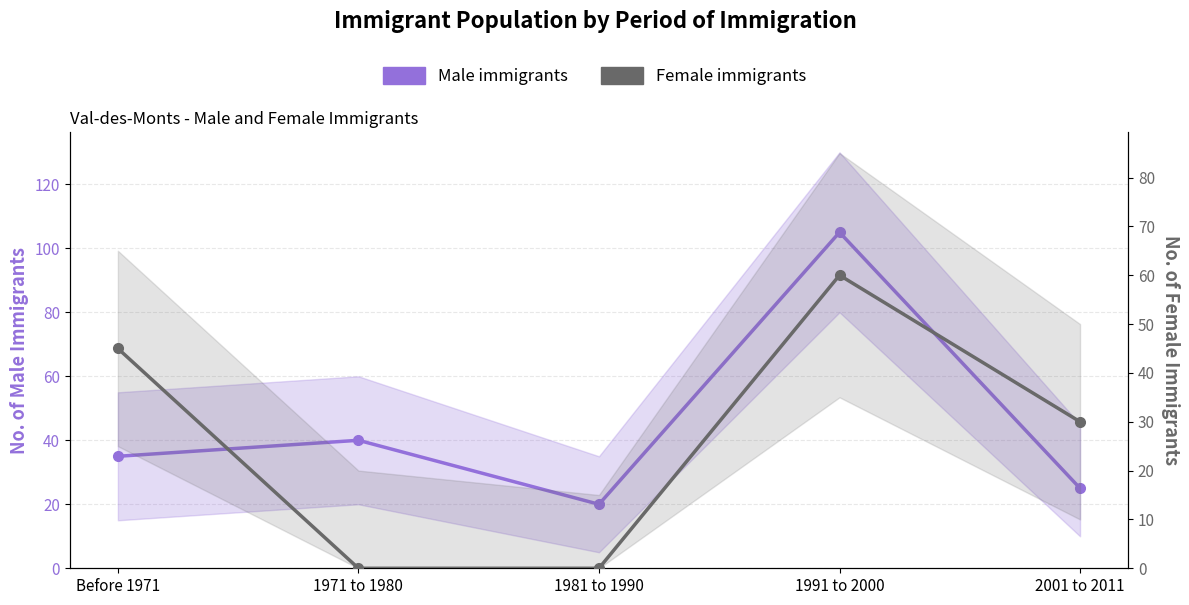

The Female immigrants series shows -32 at 1981 to 1990. True or false?

False